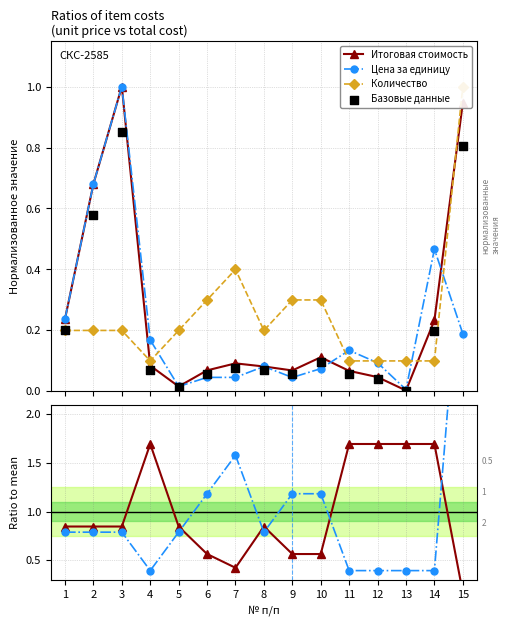

Is the value of Итоговая стоимость at 12 greater than the value of Количество at 7?

Yes